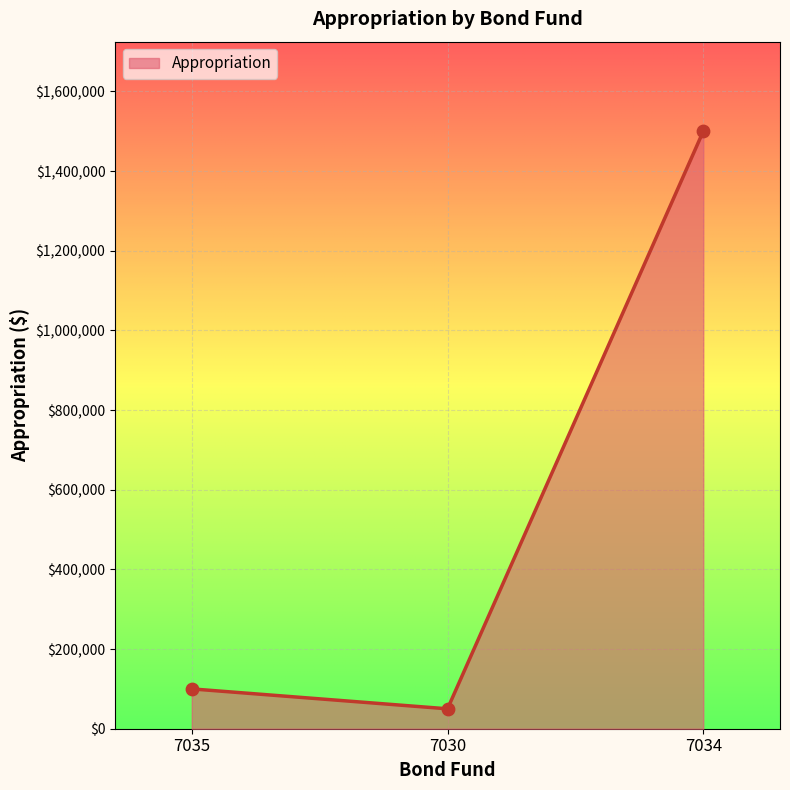

What is the ratio of the value at 7035 to the value at 7030?

2.0